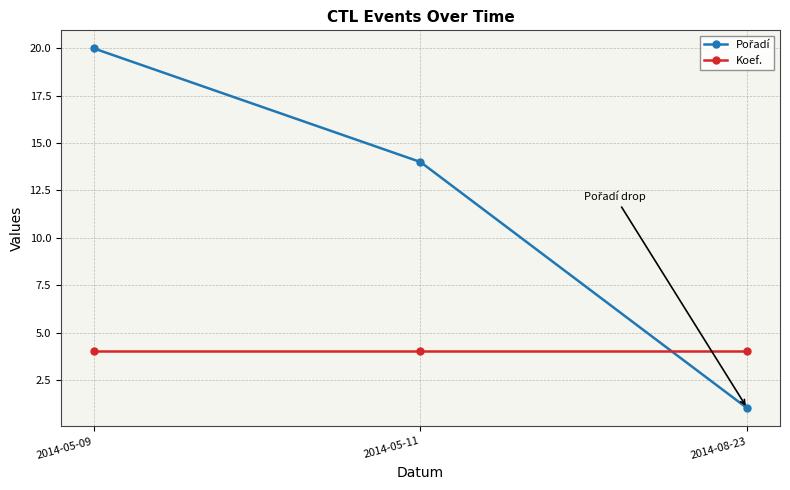

What is the label of the 2nd point from the left?

2014-05-11